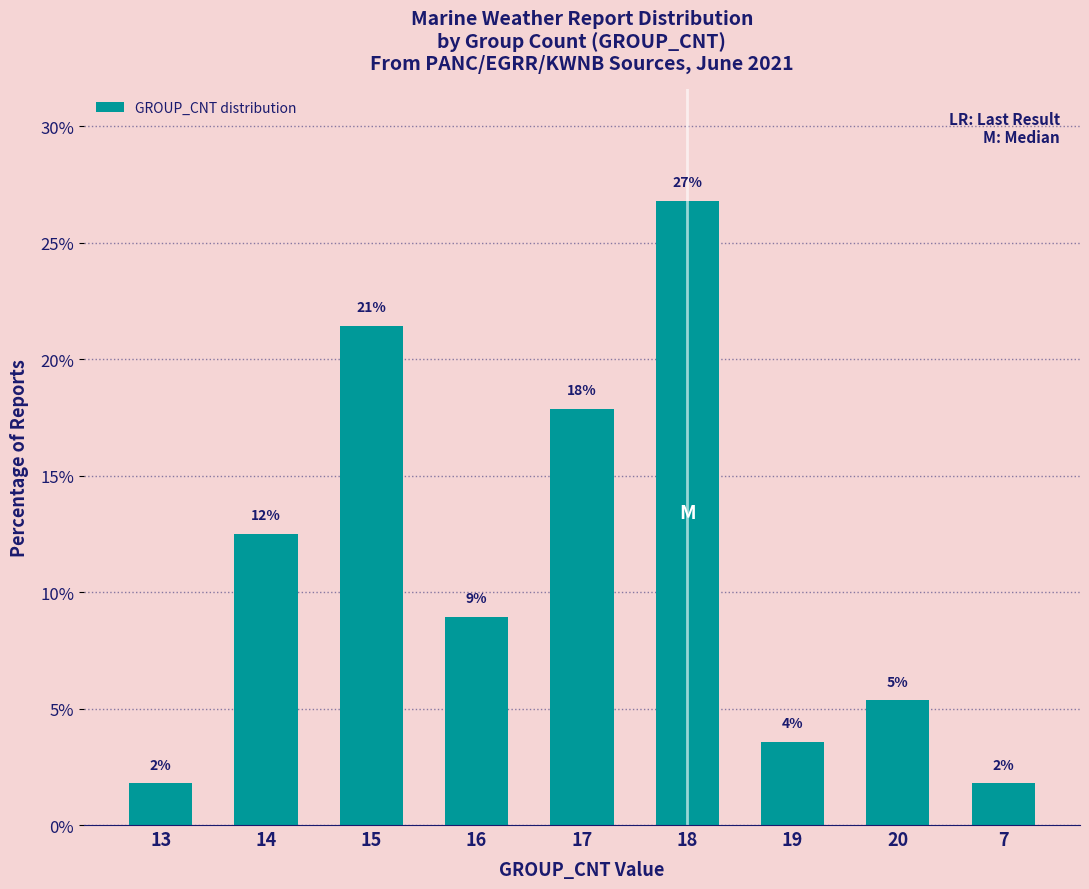

How many bars are there in total?

9